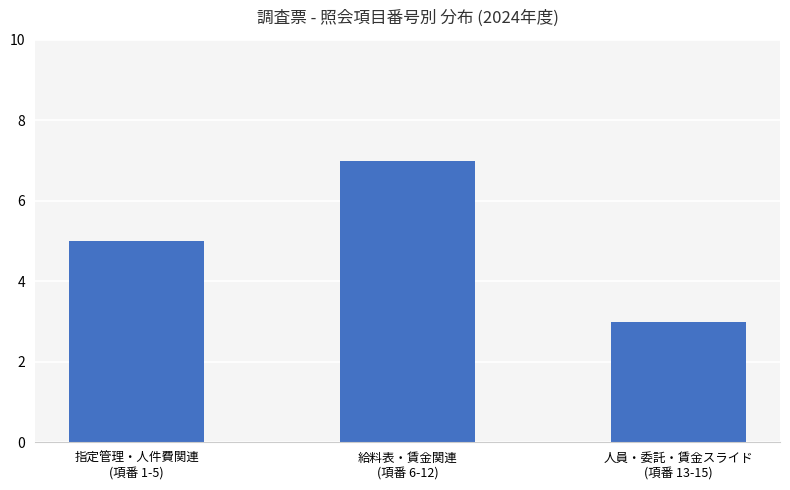

List the labels in order of value, largest first.

給料表・賃金関連
(項番 6-12), 指定管理・人件費関連
(項番 1-5), 人員・委託・賃金スライド
(項番 13-15)